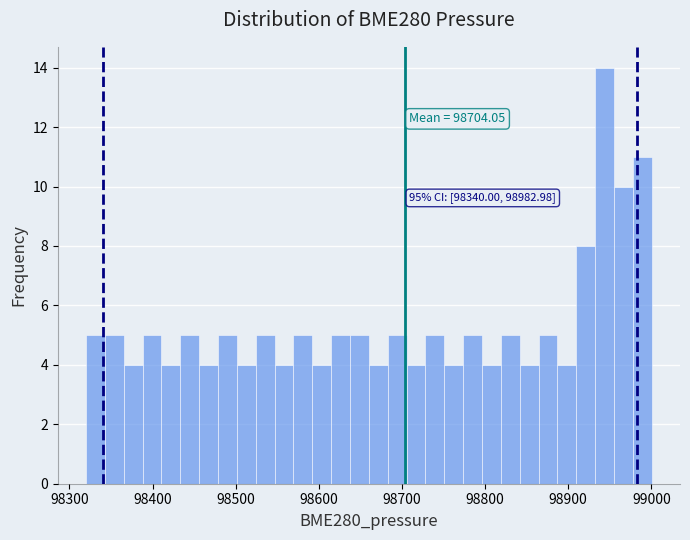

Read against the x-axis, roughly where is the centre of the tallest bar?

98940